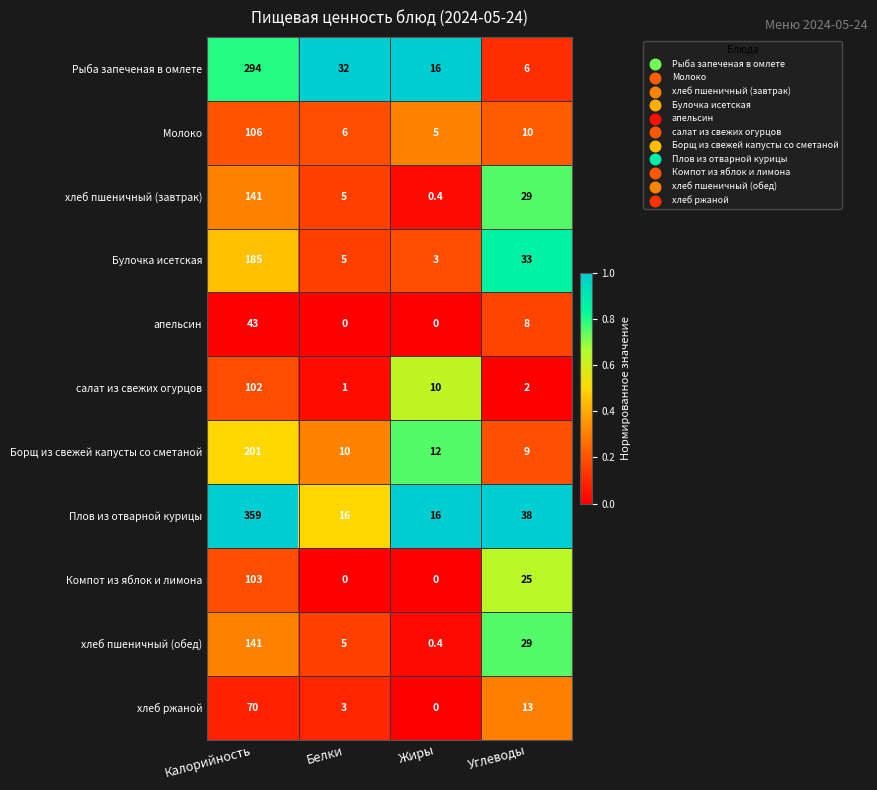

What is the maximum value shown in the chart?

359.0